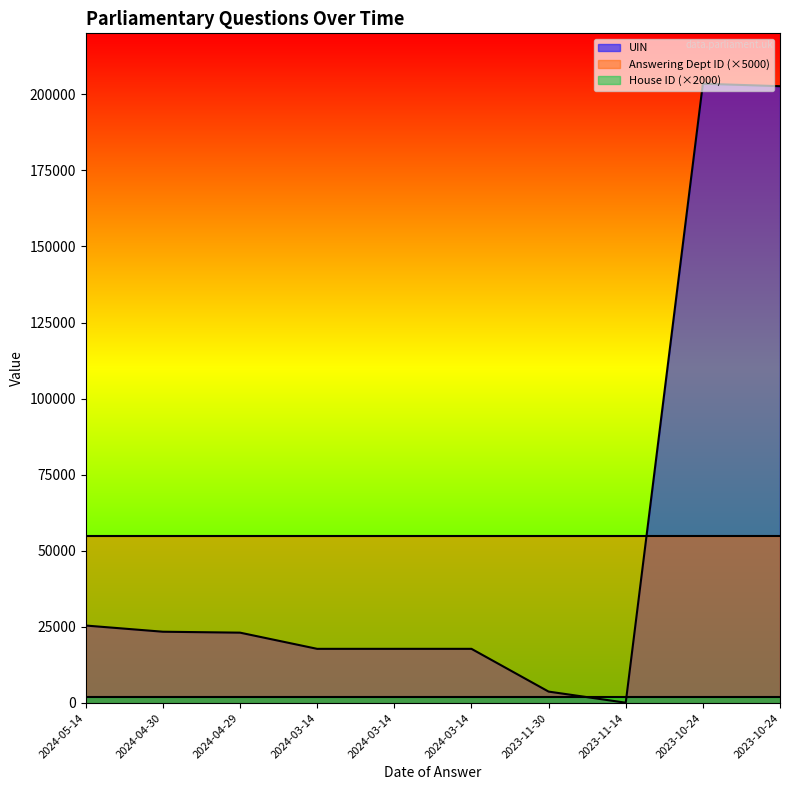

Which category has the highest value in the Answering Dept ID series?

2024-05-14